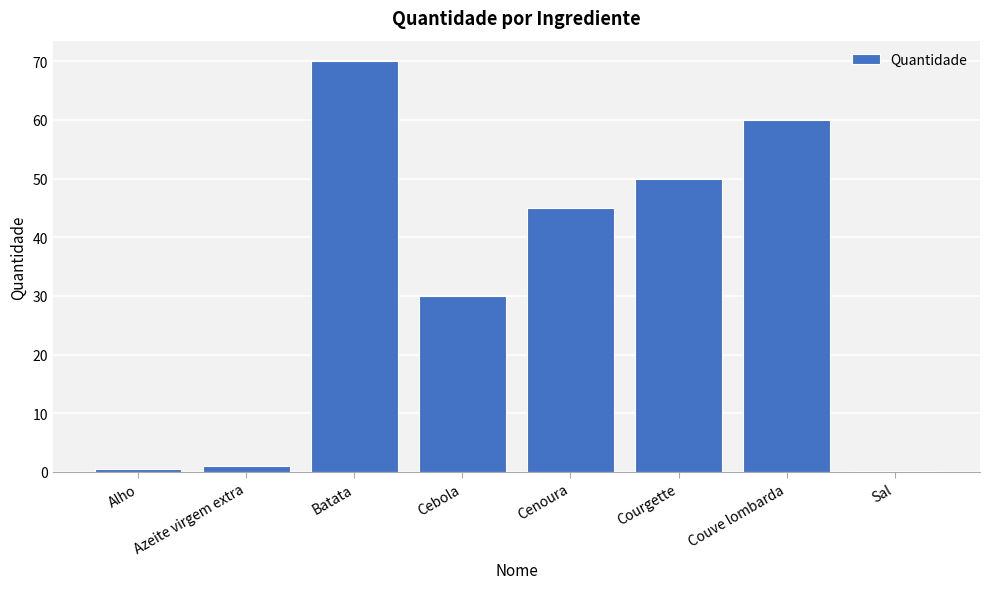

What is the maximum value shown in the chart?

70.0